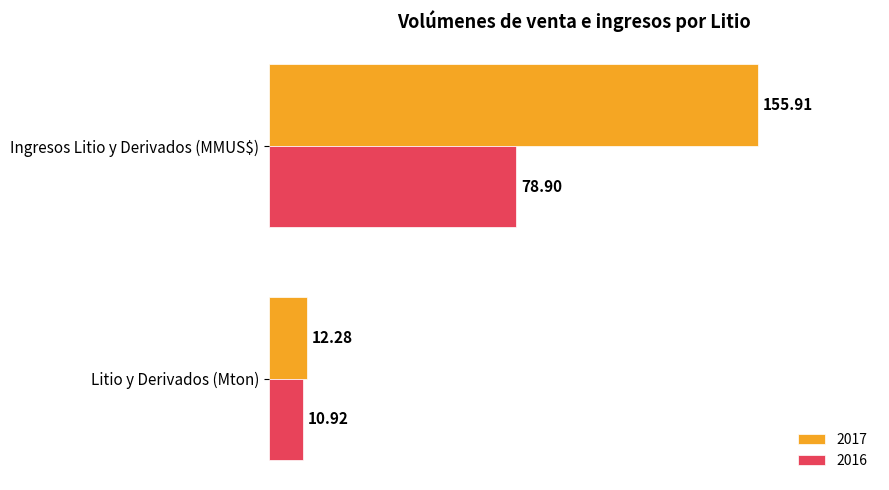

At which category is the sum across all series the highest?

Ingresos Litio y Derivados (MMUS$)